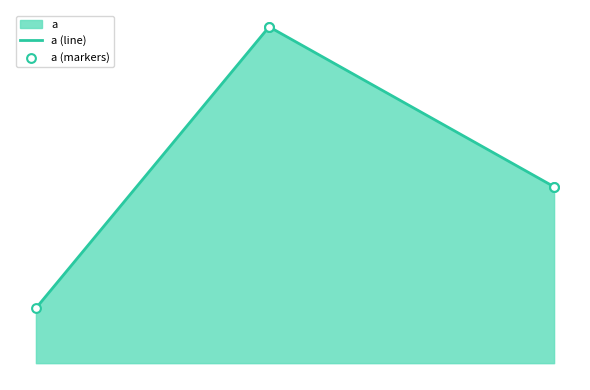

Is the value of a (line) at 0 greater than the value of a (markers) at 3?

No